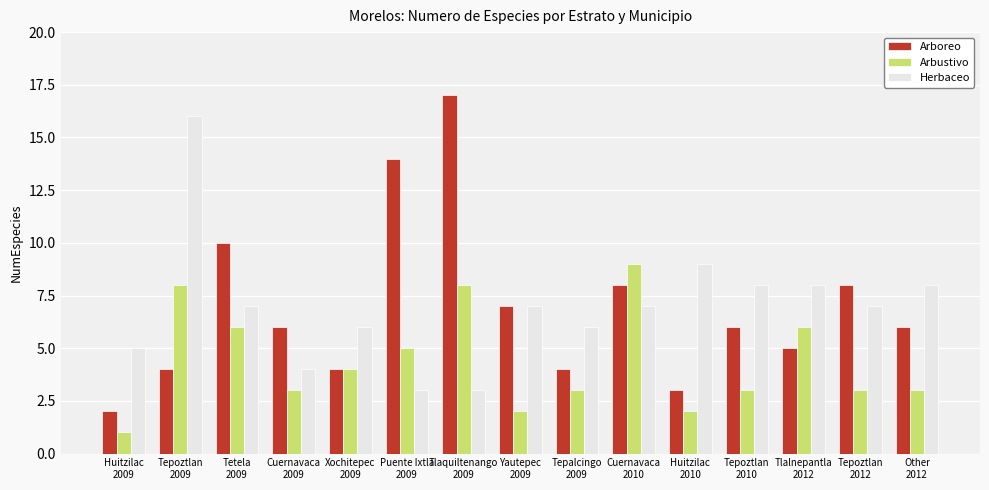

Is the value of Herbaceo at Cuernavaca
2010 greater than the value of Arbustivo at Tepoztlan
2009?

No